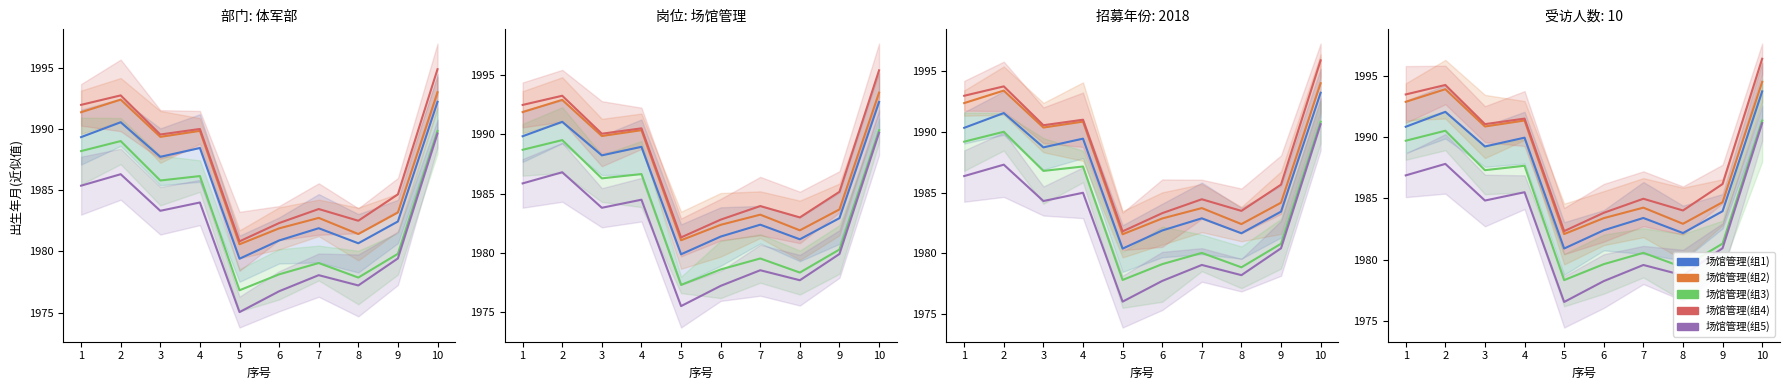

How many distinct data groups are displayed?

5